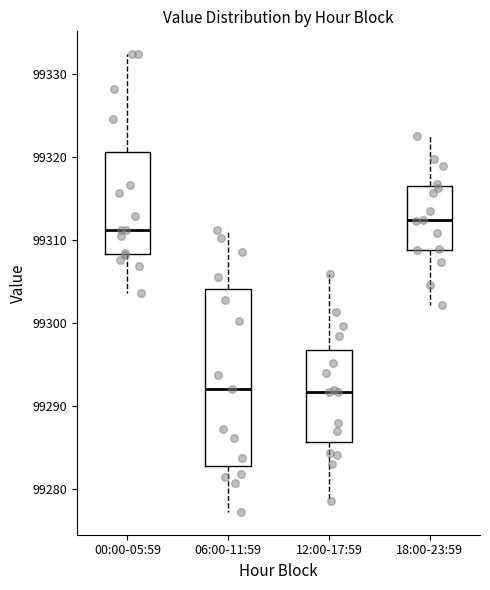

Where does the median line of the box for 00:00-05:59 sit on the y-axis? The values are not printed on the chart, so give them approximately, as read against the axis.

99311